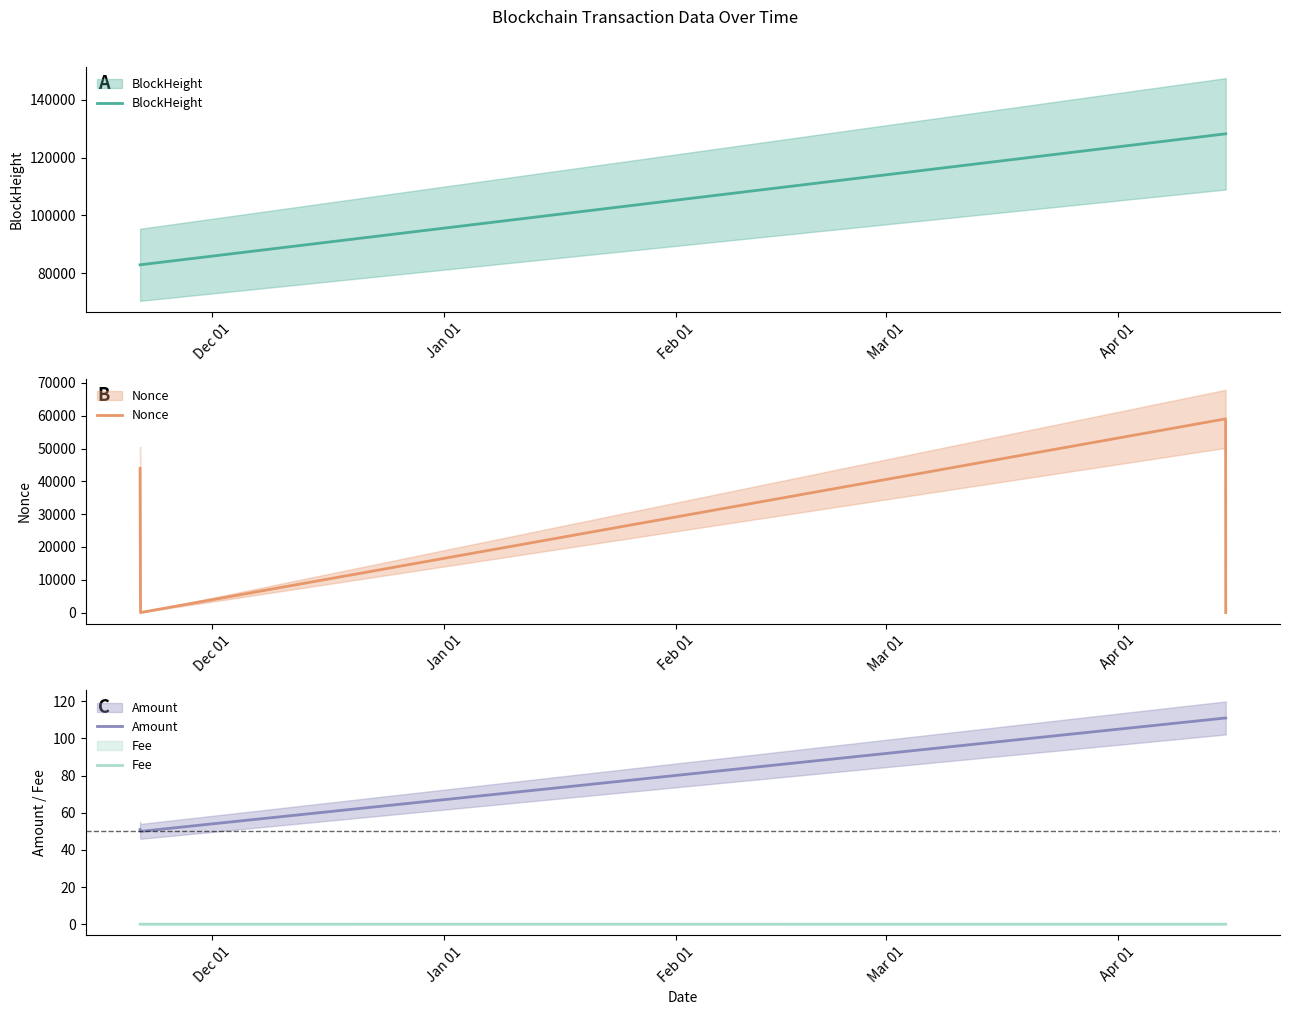

What is the sum of all Fee values?

0.1